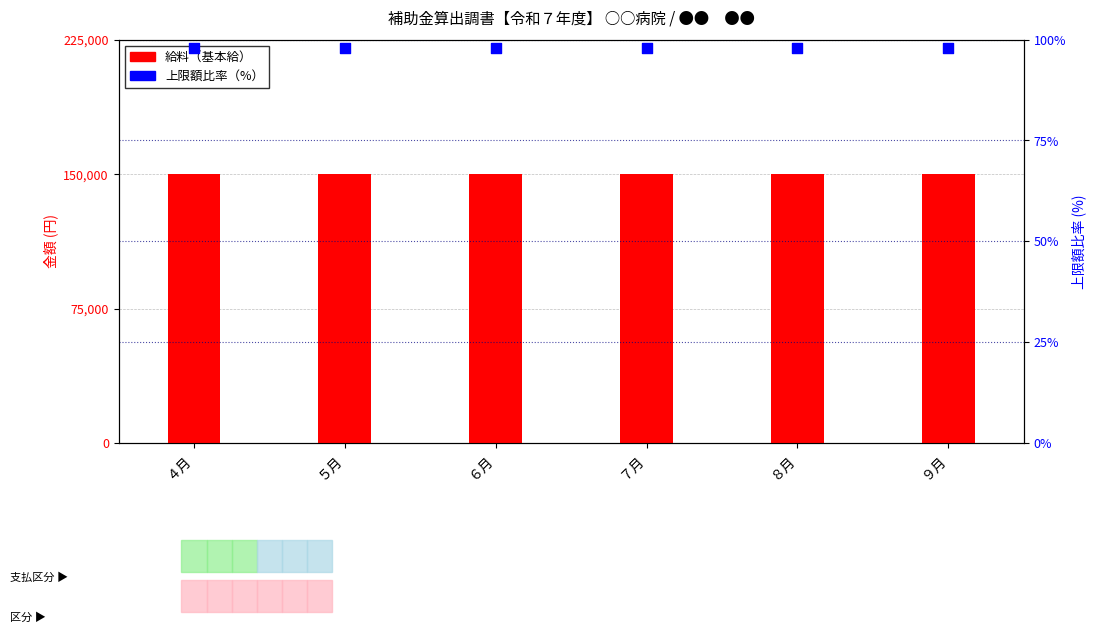

Which series reaches the minimum Y coordinate?

上限額比率（%）